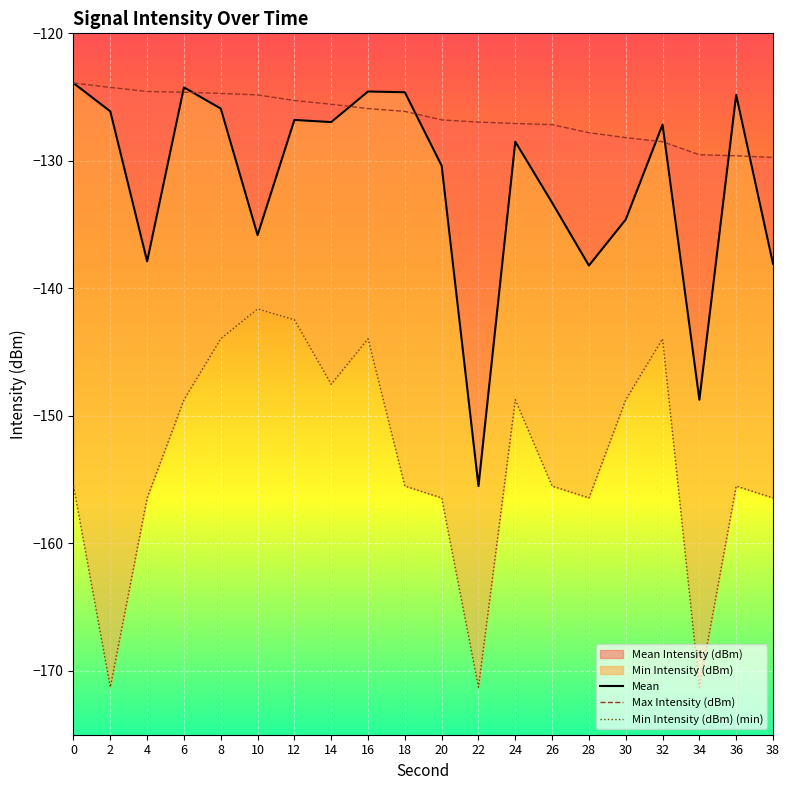

True or false: Mean has a value of -134.6 at 30.

True